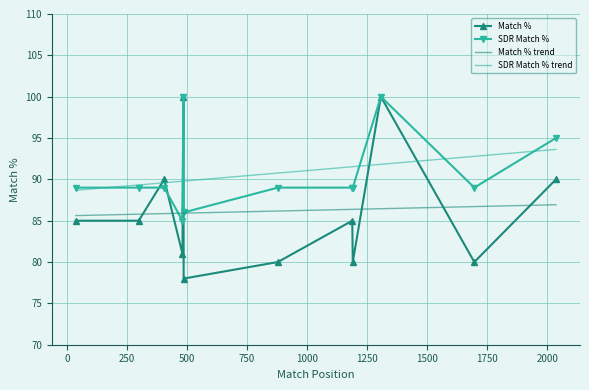

How many times do Match % and SDR Match % cross each other?

2